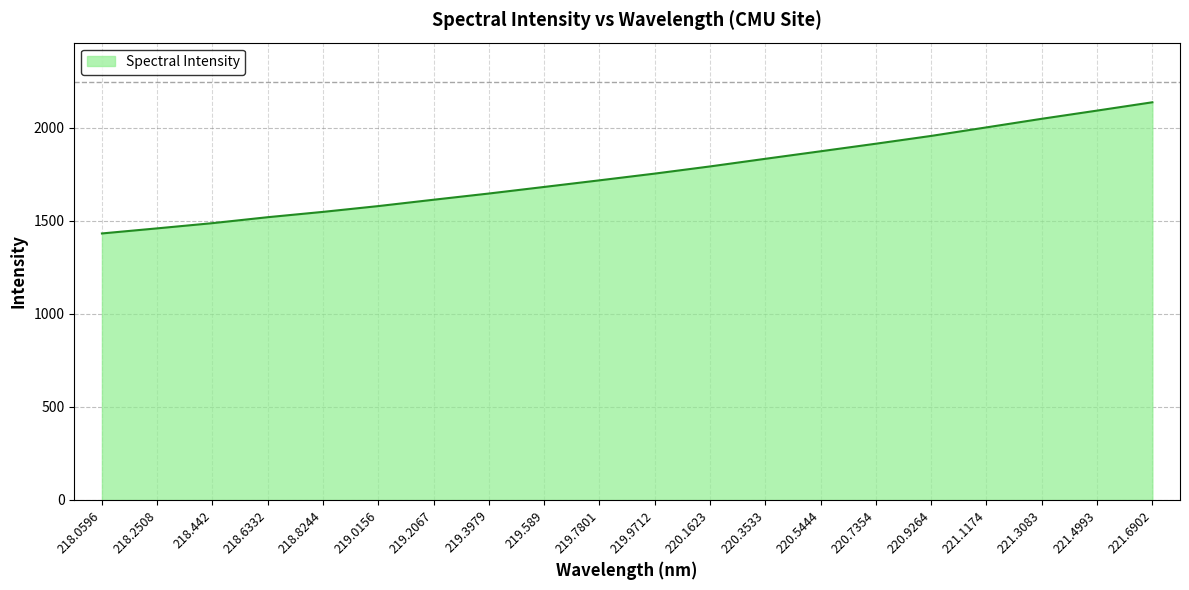

The chart shows a value of 1647.5 at 219.3979. True or false?

True